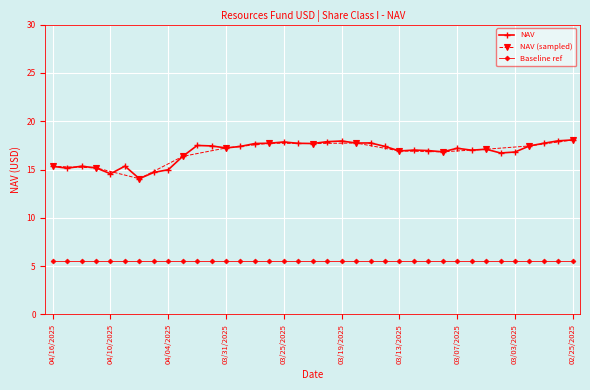

At which category does the data reach its first local peak?

04/14/2025